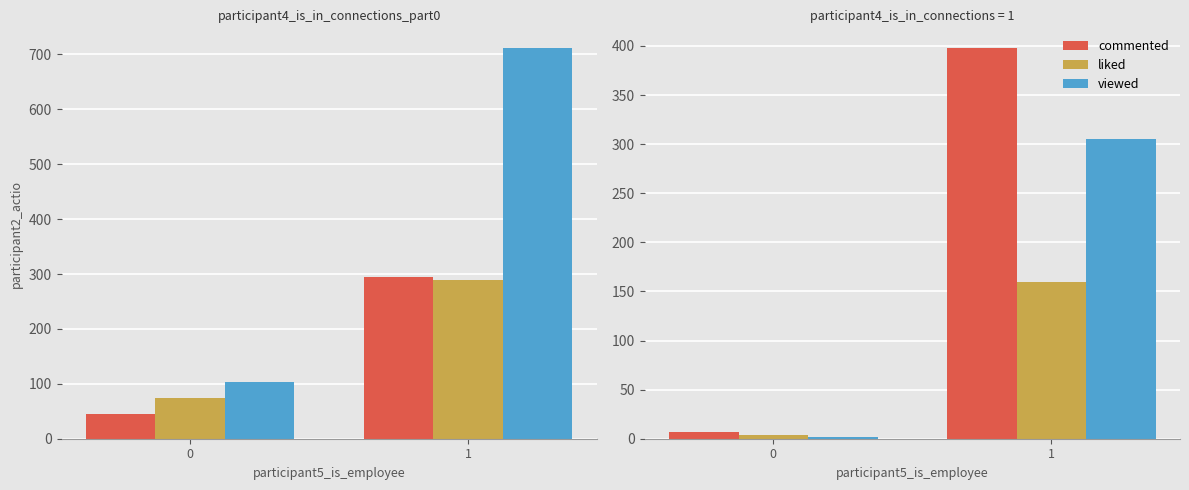

Which has a higher value, 1 or 0?

1